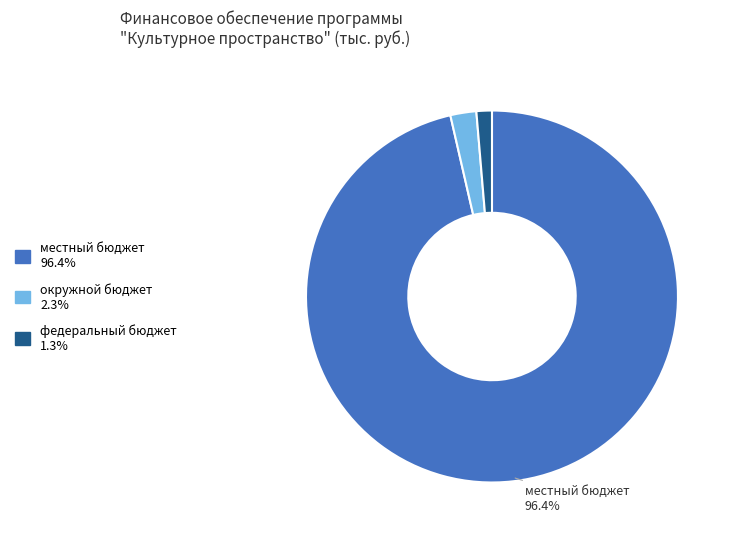

Is there any slice that represents more than half of the pie?

Yes